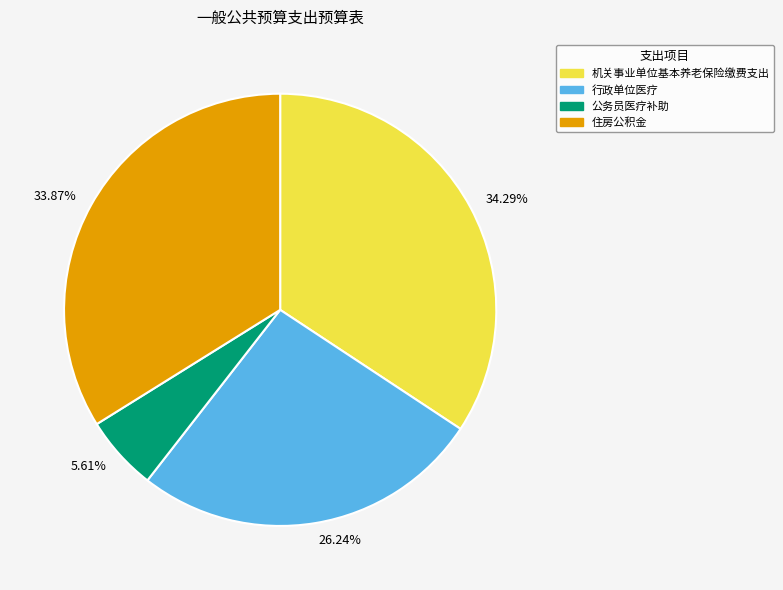

To the nearest percent, what is the difference between the largest and smallest slice percentages?

29%